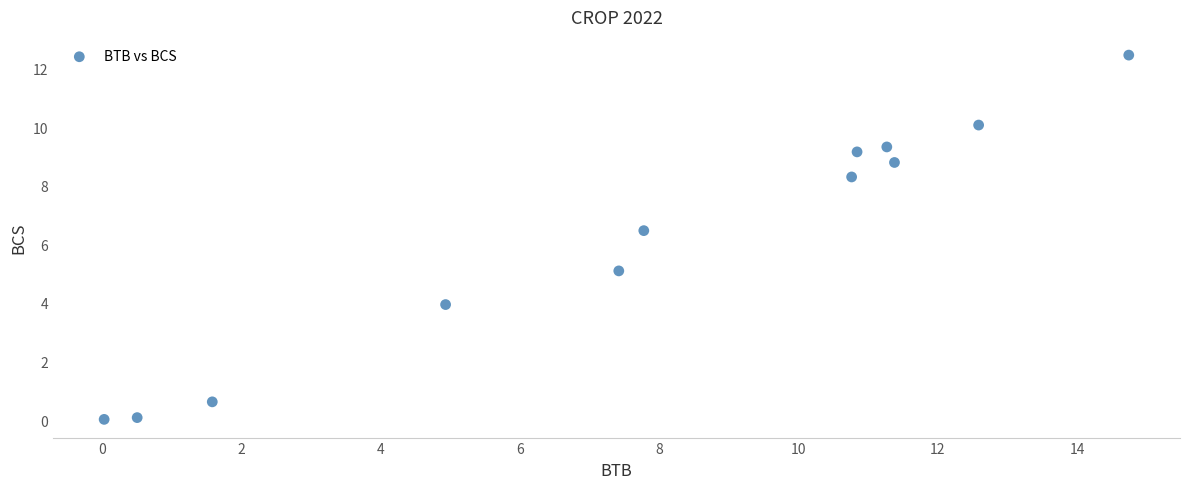

What Y value in the scatter plot is closest to 6?

6.5